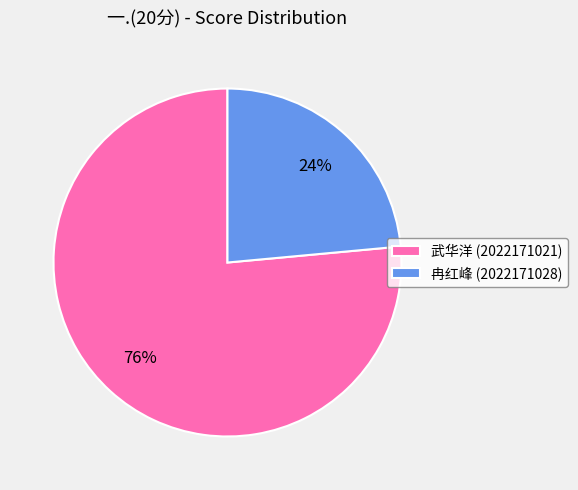

To the nearest percent, what percentage of the pie is 冉红峰 (2022171028)?

24%